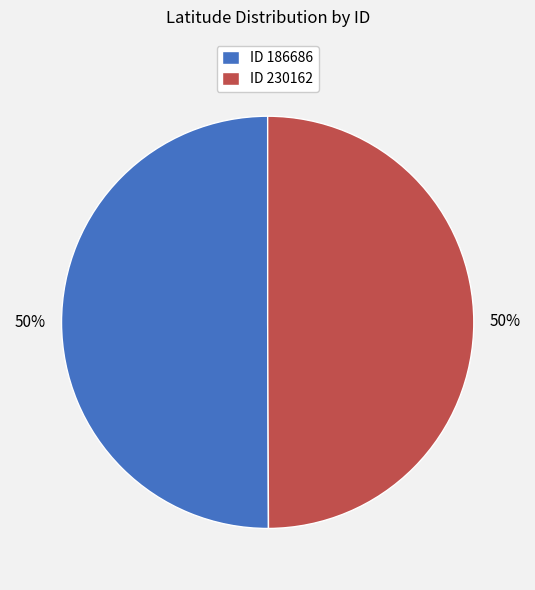

How many segments does this pie chart have?

2